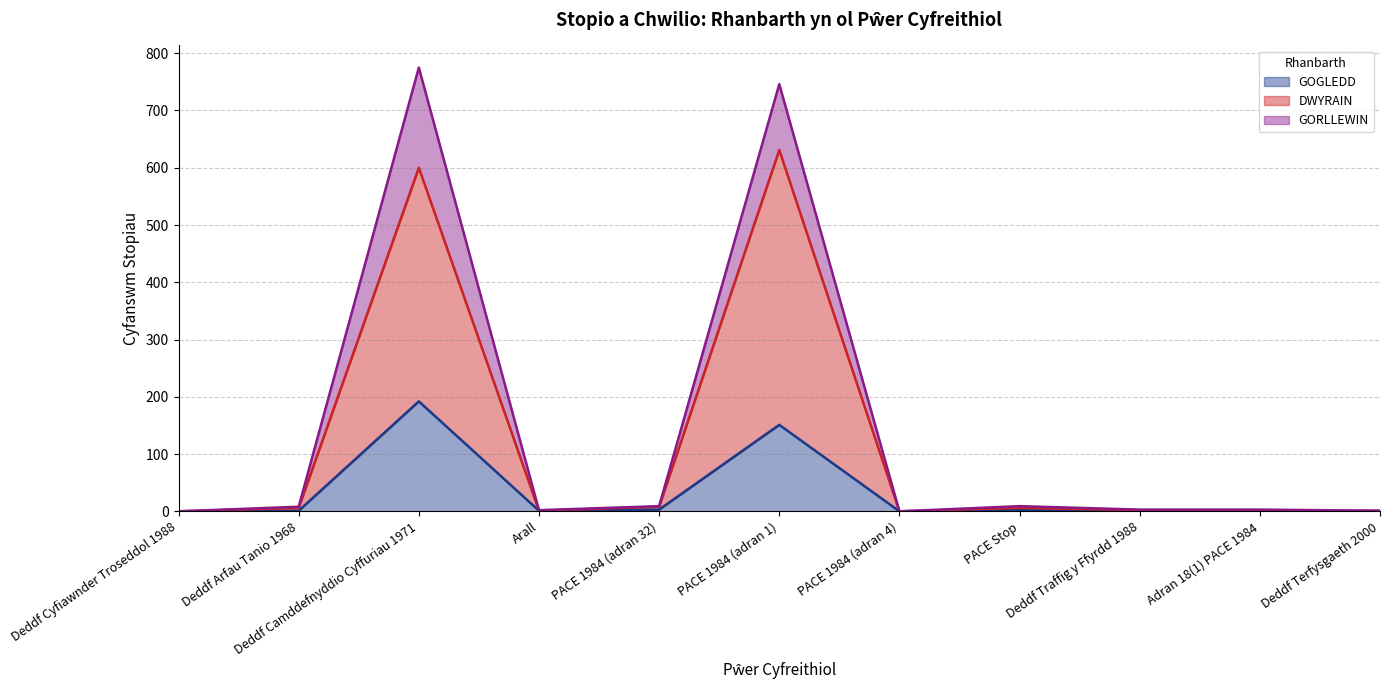

Which category has the highest value in the GOGLEDD series?

Deddf Camddefnyddio Cyffuriau 1971